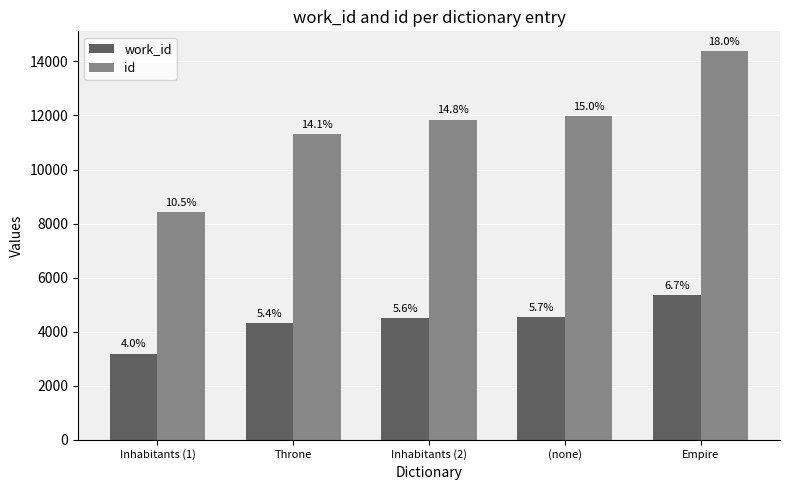

What are all the series names shown in the legend?

work_id, id